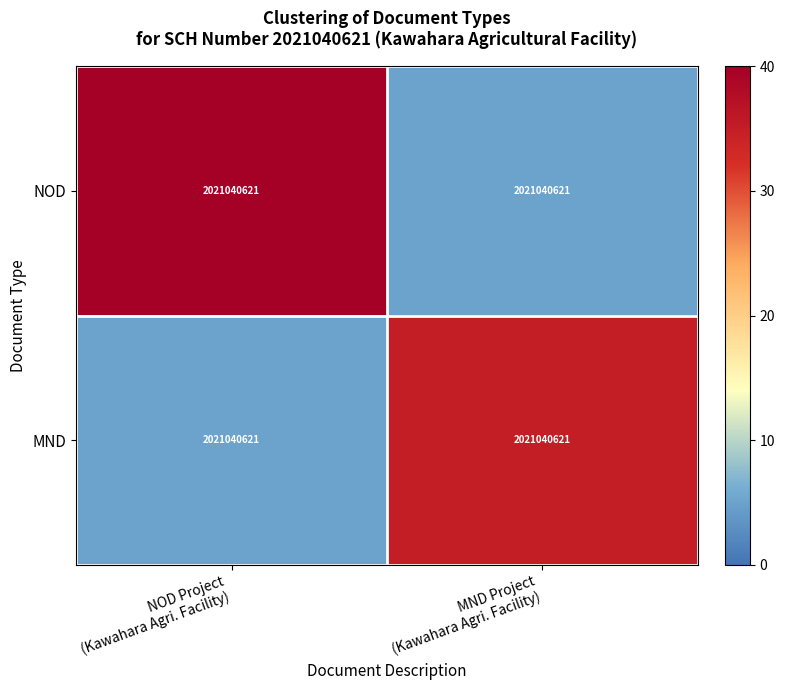

What is the sum of the NOD values at NOD Project (Kawahara Agri. Facility) and MND Project (Kawahara Agri. Facility)?

45